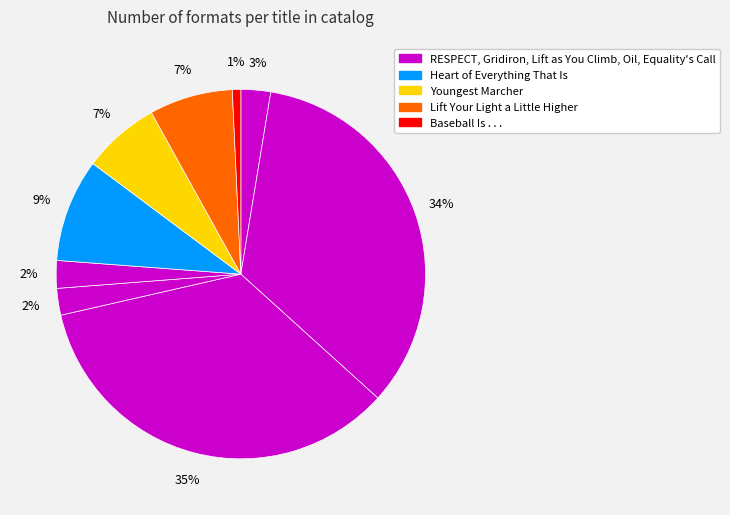

How many segments does this pie chart have?

9